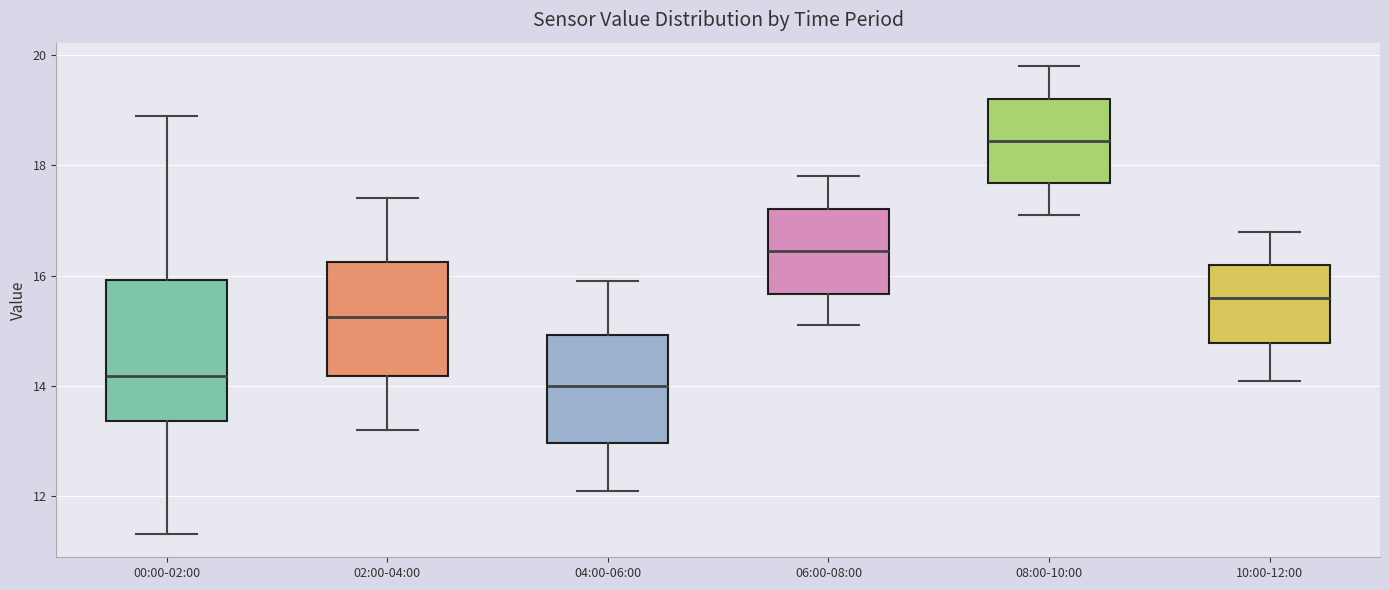

Reading left to right, transcribe this box plot: for each box, give where its median line is, the range the box spans, and where its two whiskers end, as read against the y-axis. The values are not printed on the chart, so give them approximately, as read against the axis.

00:00-02:00: median 14.2, box 13.4 to 16.0, whiskers 11.4 to 19.0
02:00-04:00: median 15.2, box 14.2 to 16.2, whiskers 13.2 to 17.4
04:00-06:00: median 14.0, box 13.0 to 15.0, whiskers 12.2 to 16.0
06:00-08:00: median 16.4, box 15.6 to 17.2, whiskers 15.2 to 17.8
08:00-10:00: median 18.4, box 17.6 to 19.2, whiskers 17.2 to 19.8
10:00-12:00: median 15.6, box 14.8 to 16.2, whiskers 14.2 to 16.8